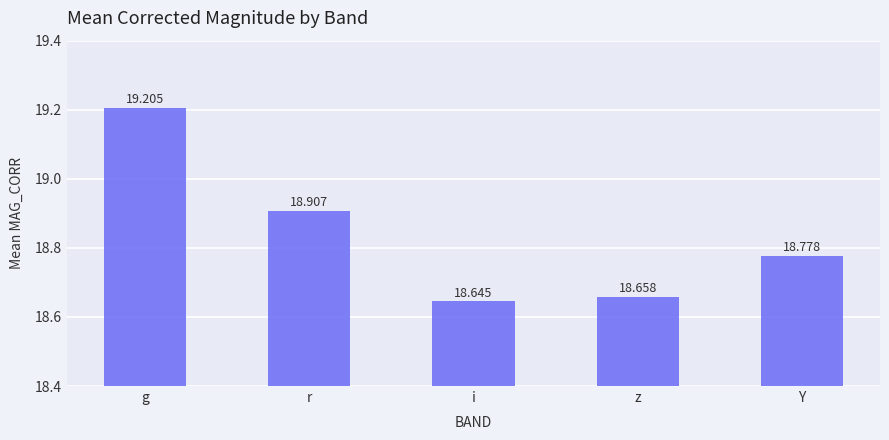

Approximately how many times larger is the value at z compared to r?

1.0